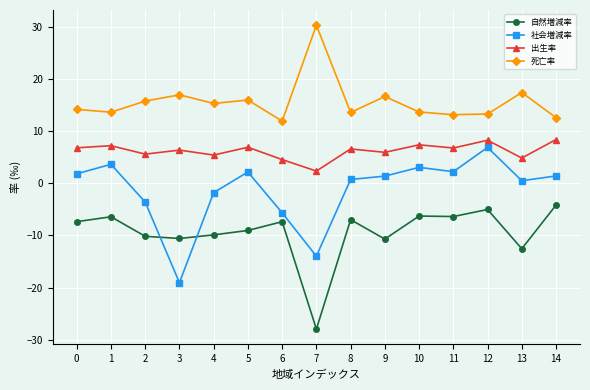

Is the value of 出生率 at 14 greater than the value of 自然増減率 at 7?

Yes